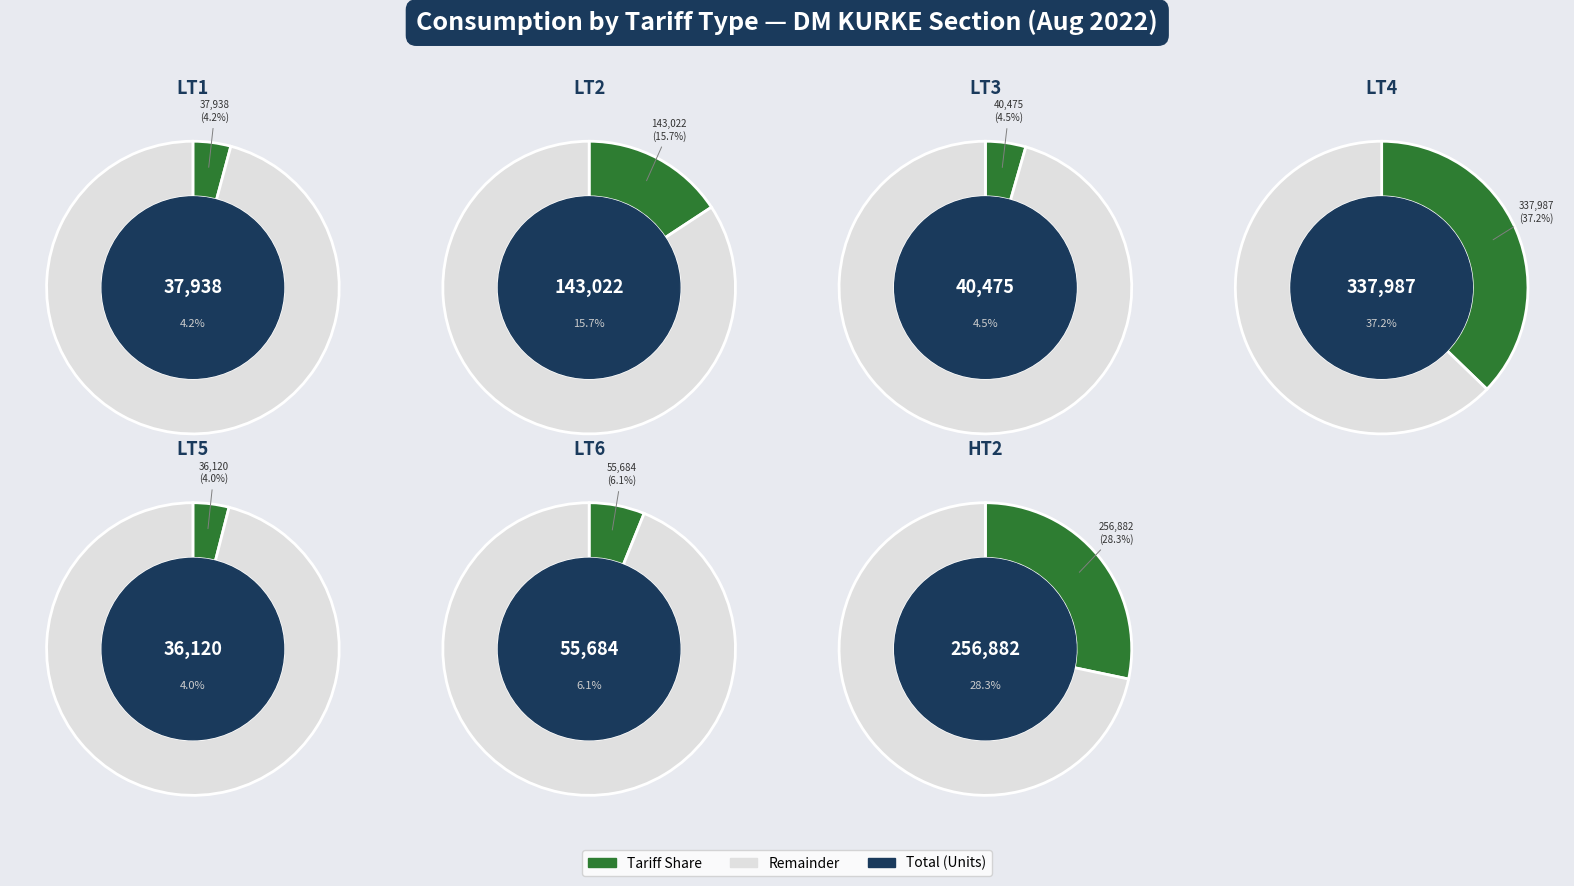

How many segments does this pie chart have?

7